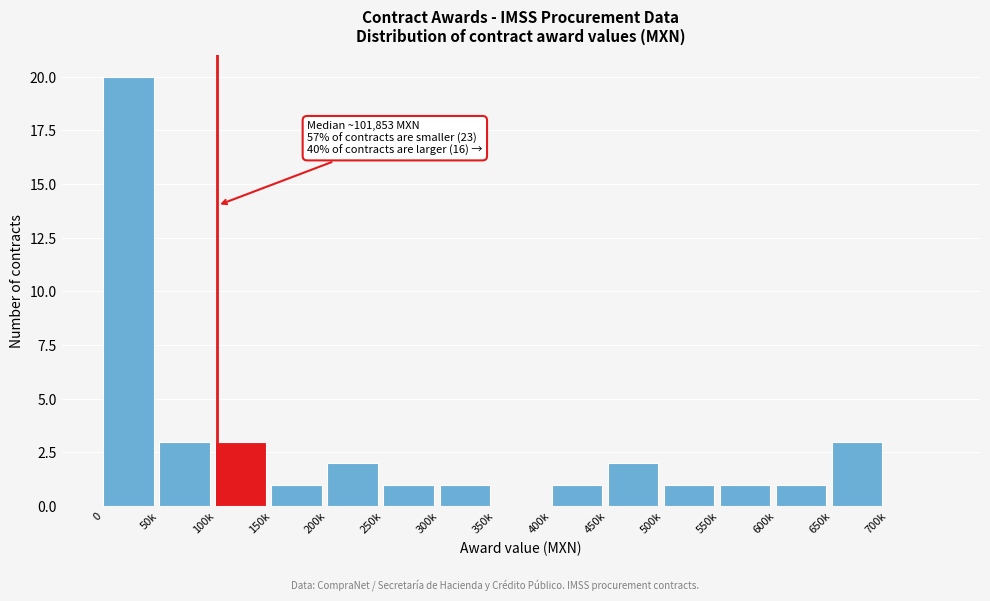

Reading left to right, list all the values displayed in this chart.

0=20	50k=3	100k=3	150k=1	200k=2	250k=1	300k=1	350k=0	400k=1	450k=2	500k=1	550k=1	600k=1	650k=3	700k=0